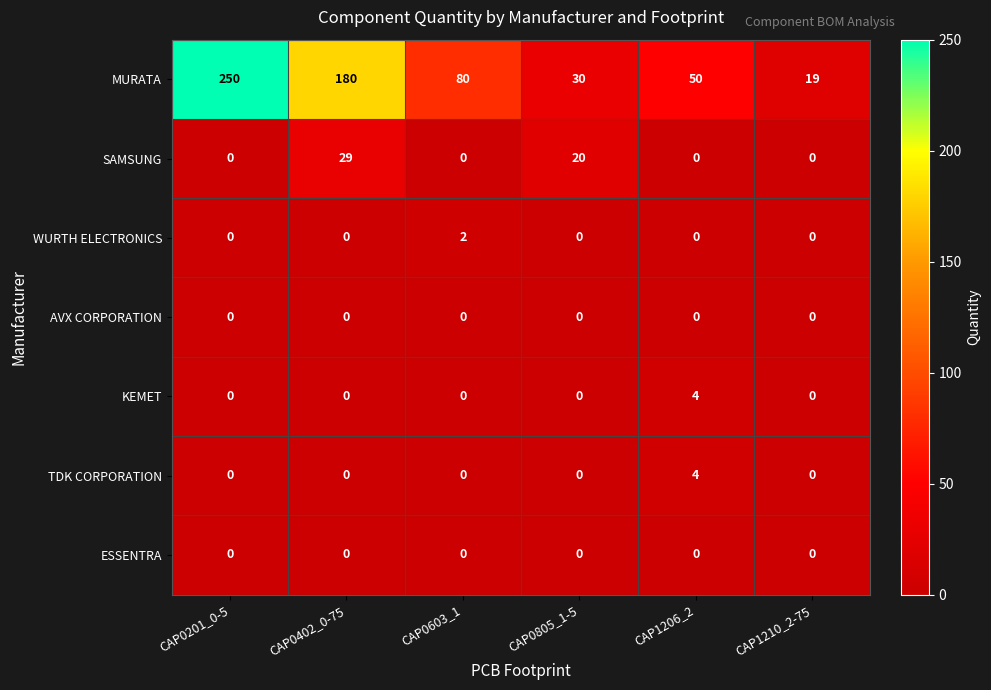

At which category does the chart reach its peak across all series?

CAP0201_0-5